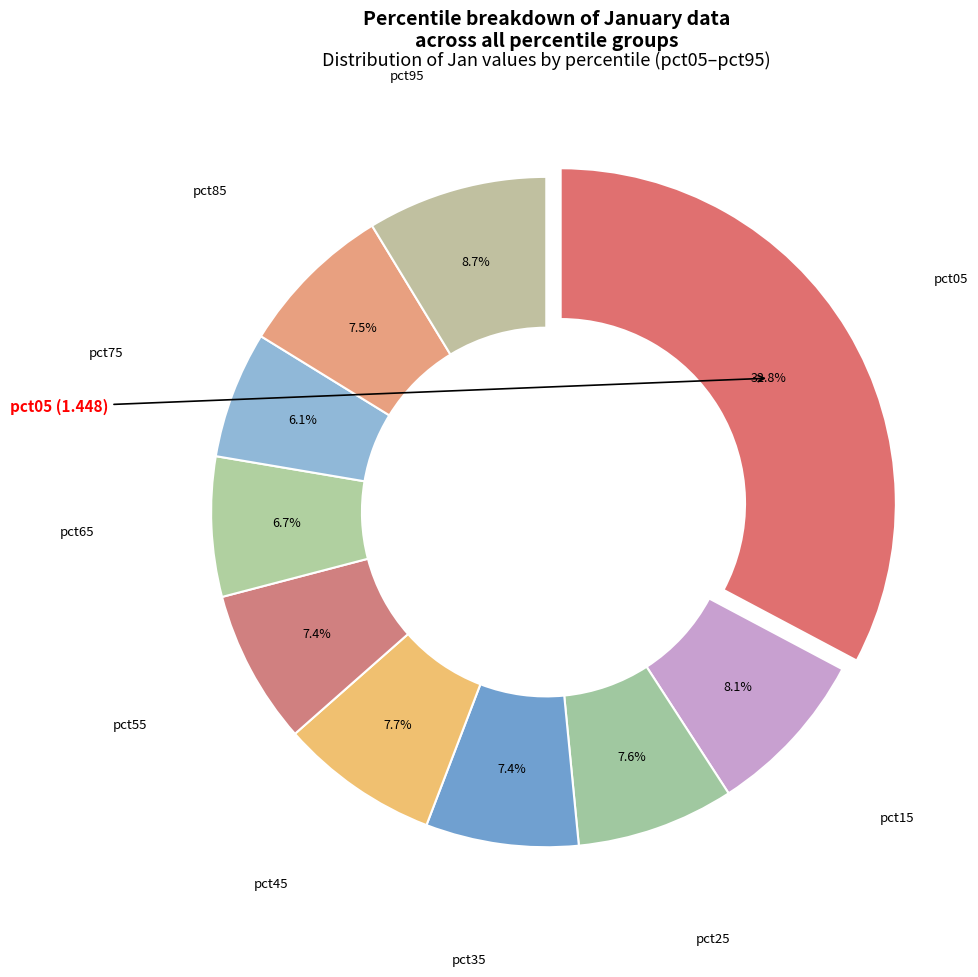

To the nearest percent, what portion does pct15 represent?

8%